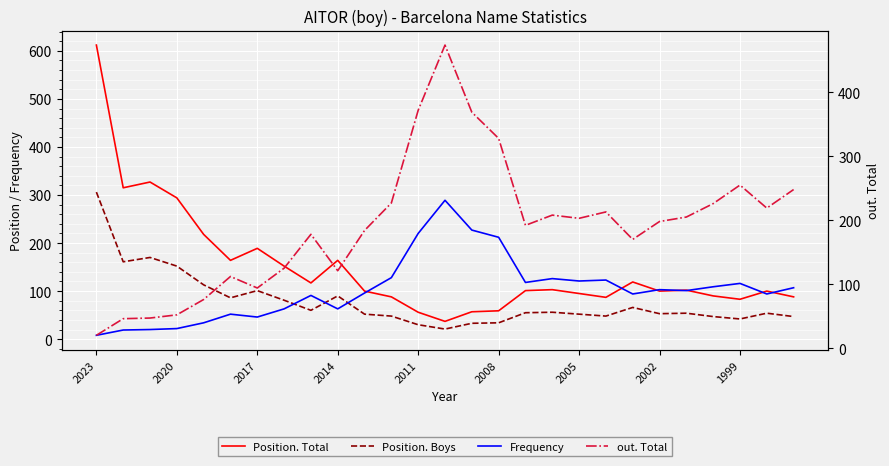

True or false: Frequency has more than 2 points higher than both neighbors.

True